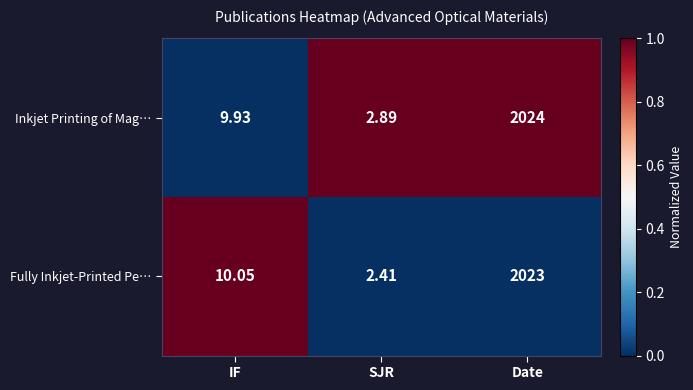

Which series has the largest total across all categories?

Inkjet Printing of Mag…